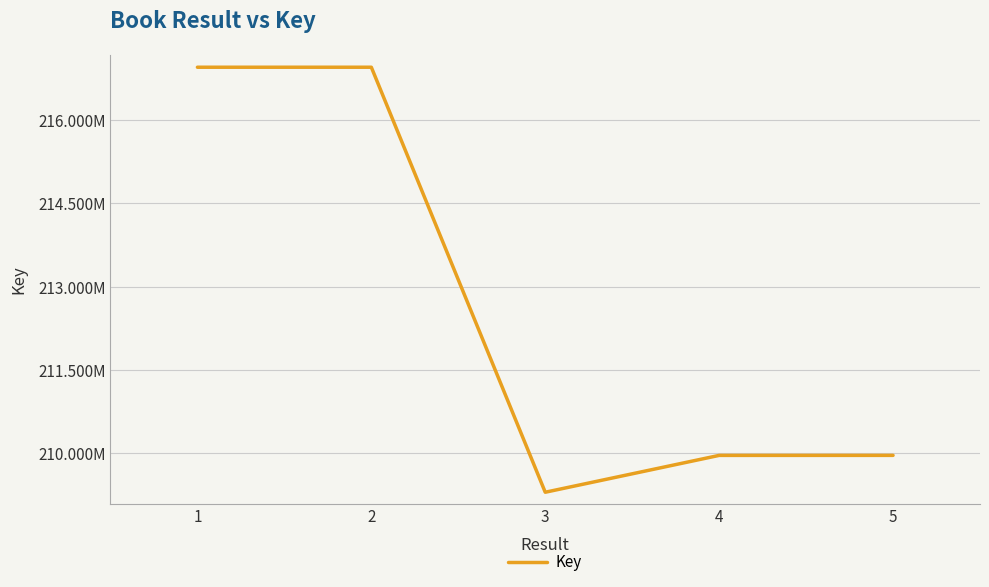

Between 2 and 1, which is larger?

2